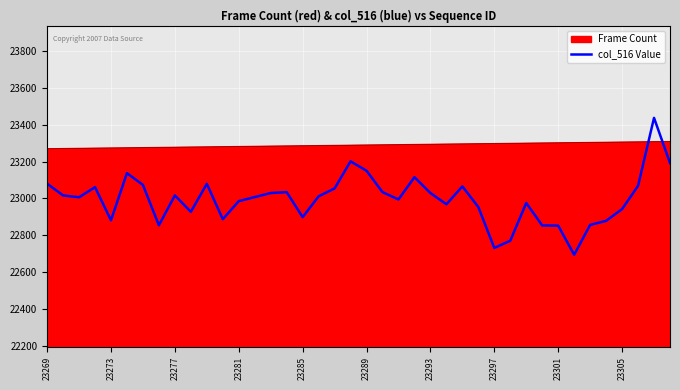

Reading left to right, extract all data points from this chart.

23080	23016	23006	23061	22881	23137	23073	22854	23016	22927	23079	22887	22985	23007	23029	23034	22898	23011	23054	23201	23150	23034	22994	23115	23029	22968	23065	22953	22731	22770	22975	22853	22852	22694	22856	22878	22942	23068	23437	23192